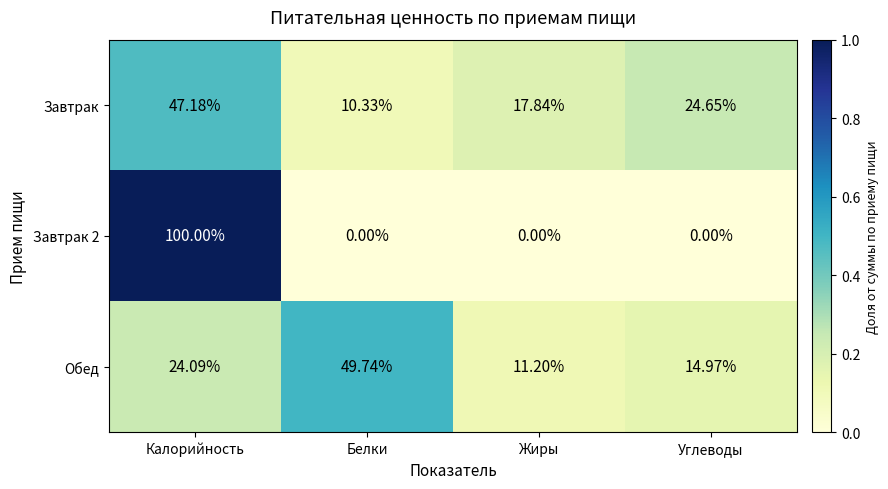

At which label is Обед closest to 30?

Калорийность